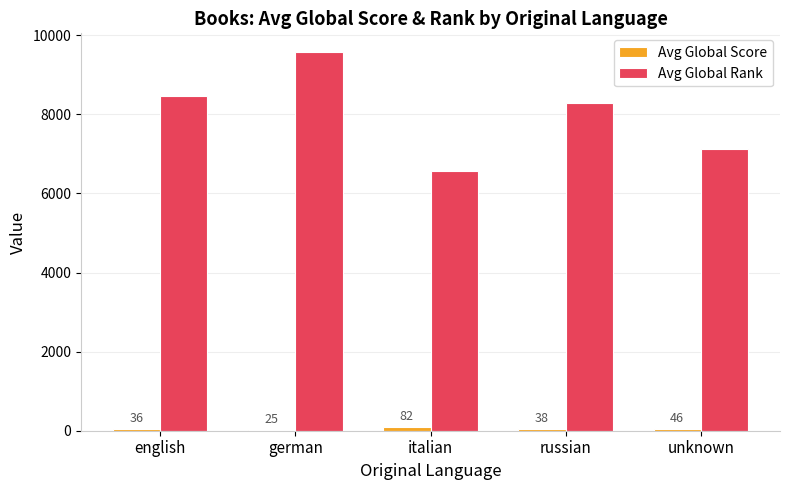

Which category has the highest value in the Avg Global Rank series?

german